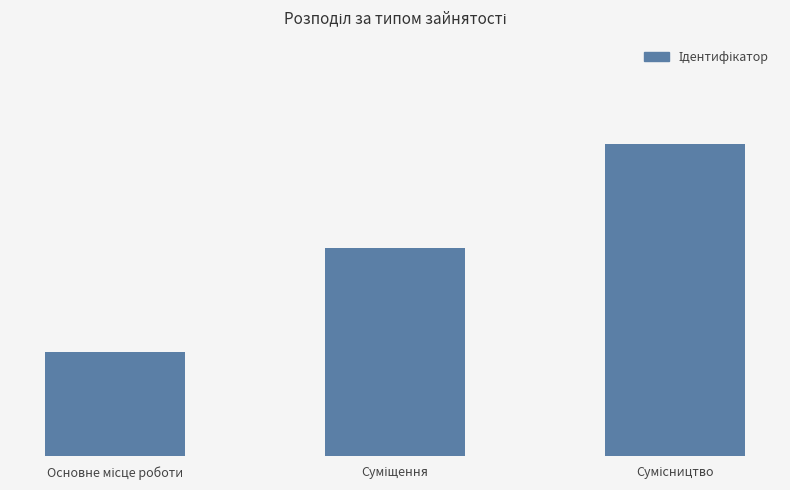

Are the bars horizontal?

No